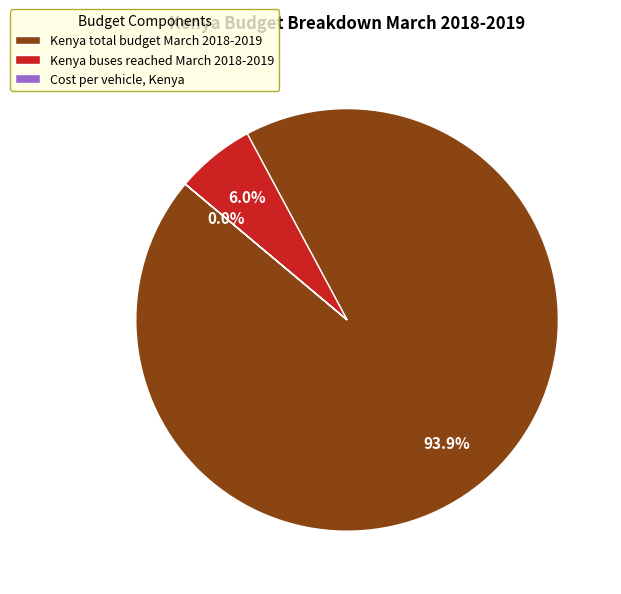

Between Kenya total budget March 2018-2019 and Kenya buses reached March 2018-2019, which is larger?

Kenya total budget March 2018-2019